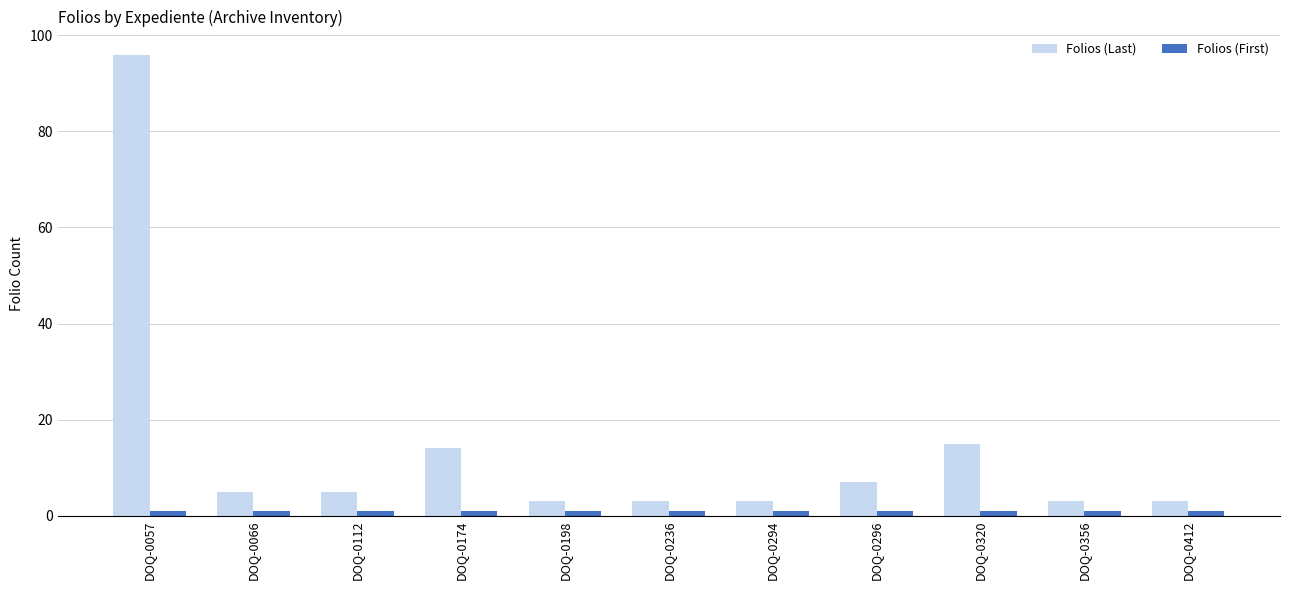

What is the difference between the highest and lowest values at DOQ-0112?

4